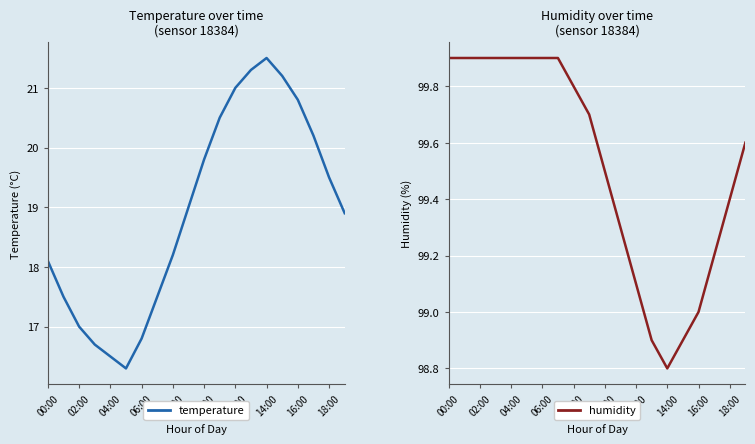

How many values in the humidity series exceed 99?

16